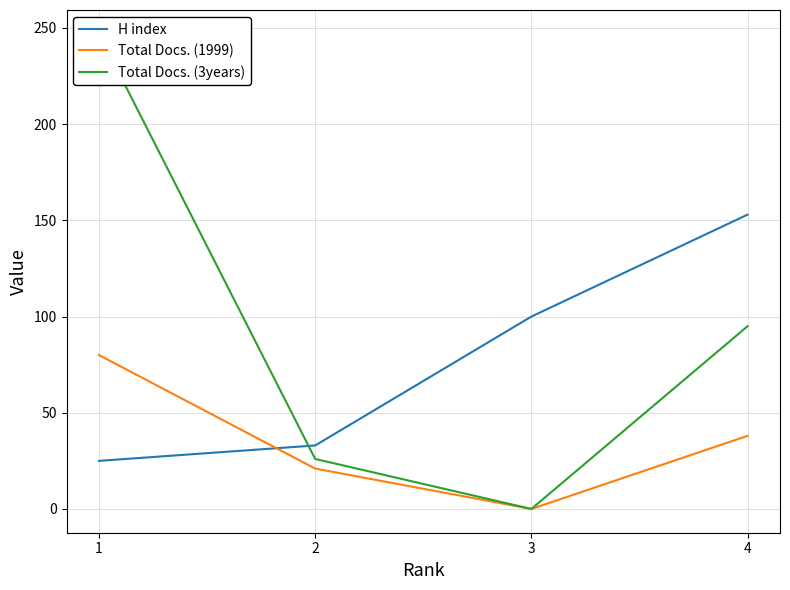

True or false: Total Docs. (1999) has more than 1 points higher than both neighbors.

False